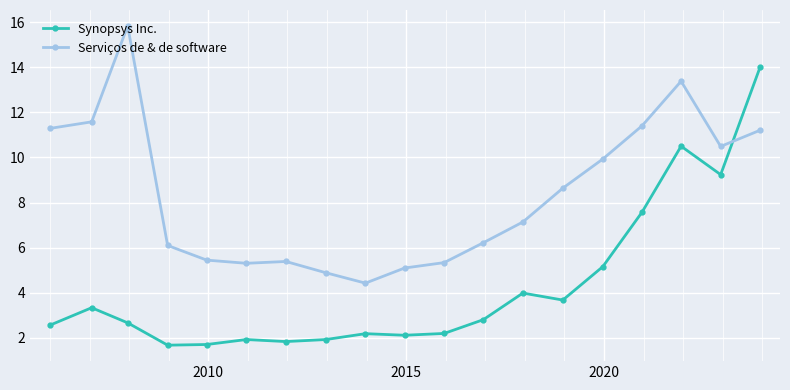

Is this an area chart (filled region under the line)?

No